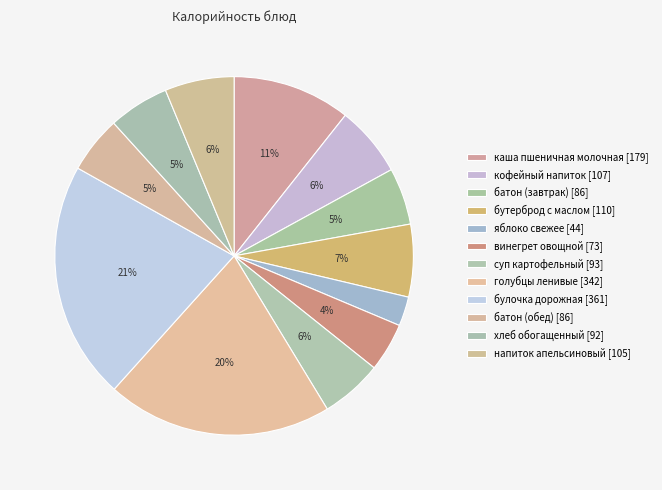

Combined, what portion of the pie is яблоко свежее and булочка дорожная?

24.1%